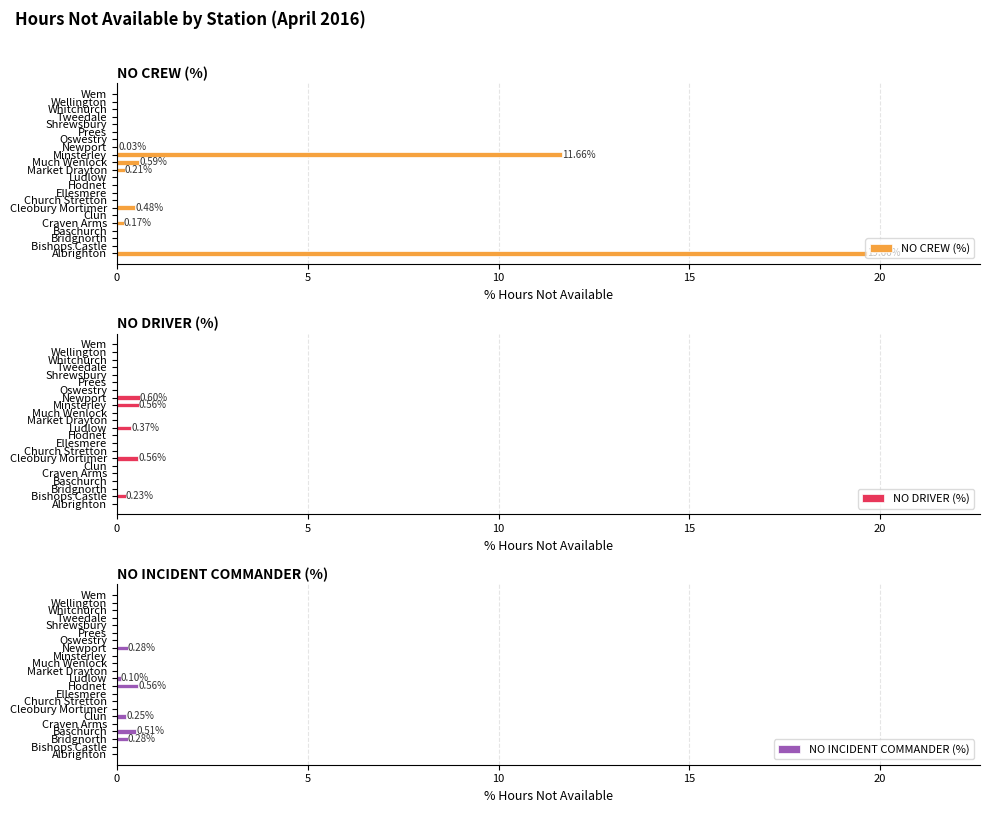

The NO DRIVER (%) series shows 0.4 at Ludlow. True or false?

True